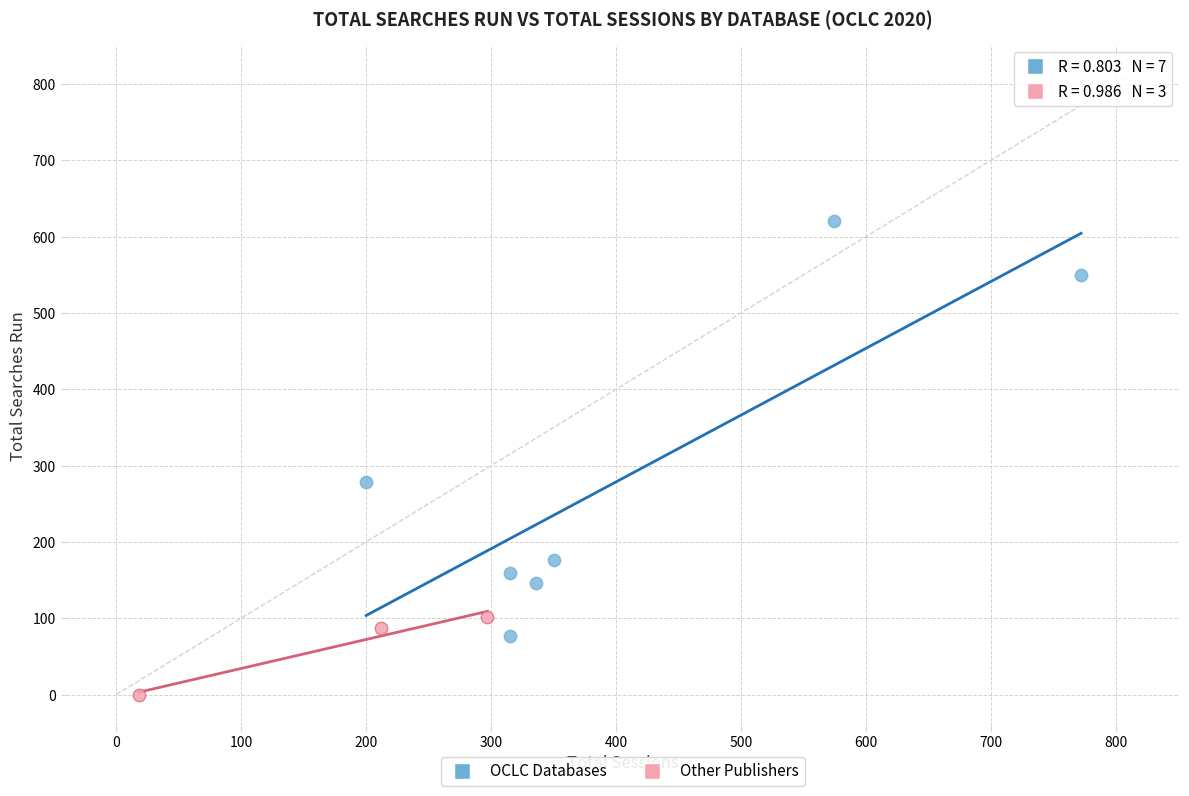

Which series has the largest Y range (max minus min)?

OCLC Databases